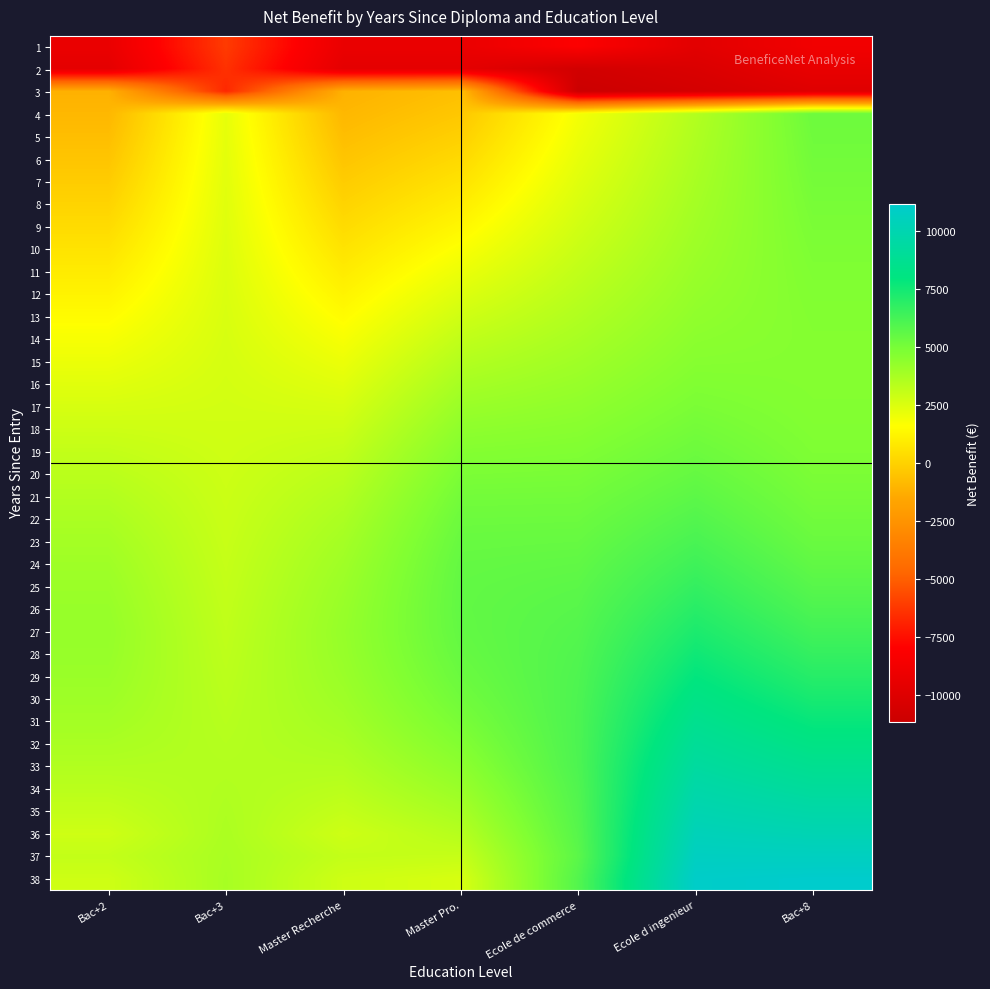

Reading left to right, what are all the values shown in this chart?

1: Bac+2=-9211.9	Bac+3=-6117.5	Master Recherche=-9211.9	Master Pro.=-9211.9	Ecole de commerce=-8056.3	Ecole d ingenieur=-9712.0	Bac+8=-8752.4
2: Bac+2=-9562.7	Bac+3=-6415.2	Master Recherche=-9562.7	Master Pro.=-9562.7	Ecole de commerce=-10748.3	Ecole d ingenieur=-10222.3	Bac+8=-9325.8
3: Bac+2=-1162.6	Bac+3=-6717.2	Master Recherche=-1162.6	Master Pro.=-667.7	Ecole de commerce=-11157.6	Ecole d ingenieur=-10611.6	Bac+8=-9913.0
4: Bac+2=-942.2	Bac+3=2189.0	Master Recherche=-942.2	Master Pro.=-369.8	Ecole de commerce=1849.6	Ecole d ingenieur=3510.6	Bac+8=5233.4
5: Bac+2=-707.8	Bac+3=2231.3	Master Recherche=-707.8	Master Pro.=-55.3	Ecole de commerce=2015.0	Ecole d ingenieur=3596.2	Bac+8=5170.4
6: Bac+2=-460.7	Bac+3=2273.1	Master Recherche=-460.7	Master Pro.=274.0	Ecole de commerce=2187.9	Ecole d ingenieur=3681.5	Bac+8=5103.5
7: Bac+2=-202.2	Bac+3=2314.5	Master Recherche=-202.2	Master Pro.=615.8	Ecole de commerce=2367.7	Ecole d ingenieur=3767.3	Bac+8=5034.6
8: Bac+2=66.2	Bac+3=2355.4	Master Recherche=66.2	Master Pro.=967.9	Ecole de commerce=2553.9	Ecole d ingenieur=3854.5	Bac+8=4965.3
9: Bac+2=342.7	Bac+3=2396.0	Master Recherche=342.7	Master Pro.=1327.5	Ecole de commerce=2745.8	Ecole d ingenieur=3944.1	Bac+8=4897.7
10: Bac+2=625.5	Bac+3=2436.4	Master Recherche=625.5	Master Pro.=1691.9	Ecole de commerce=2942.4	Ecole d ingenieur=4037.3	Bac+8=4833.8
11: Bac+2=912.6	Bac+3=2476.7	Master Recherche=912.6	Master Pro.=2058.0	Ecole de commerce=3142.9	Ecole d ingenieur=4135.3	Bac+8=4775.9
12: Bac+2=1201.8	Bac+3=2516.9	Master Recherche=1201.8	Master Pro.=2422.6	Ecole de commerce=3346.3	Ecole d ingenieur=4239.4	Bac+8=4726.0
13: Bac+2=1490.9	Bac+3=2557.3	Master Recherche=1490.9	Master Pro.=2782.3	Ecole de commerce=3551.3	Ecole d ingenieur=4350.8	Bac+8=4686.6
14: Bac+2=1777.5	Bac+3=2597.9	Master Recherche=1777.5	Master Pro.=3133.7	Ecole de commerce=3756.9	Ecole d ingenieur=4470.9	Bac+8=4659.7
15: Bac+2=2059.2	Bac+3=2638.8	Master Recherche=2059.2	Master Pro.=3473.3	Ecole de commerce=3961.7	Ecole d ingenieur=4601.0	Bac+8=4647.7
16: Bac+2=2333.6	Bac+3=2680.1	Master Recherche=2333.6	Master Pro.=3797.6	Ecole de commerce=4164.5	Ecole d ingenieur=4742.3	Bac+8=4652.7
17: Bac+2=2598.1	Bac+3=2721.9	Master Recherche=2598.1	Master Pro.=4103.2	Ecole de commerce=4363.7	Ecole d ingenieur=4896.0	Bac+8=4676.8
18: Bac+2=2850.5	Bac+3=2764.4	Master Recherche=2850.5	Master Pro.=4386.7	Ecole de commerce=4558.2	Ecole d ingenieur=5063.1	Bac+8=4722.0
19: Bac+2=3088.2	Bac+3=2807.5	Master Recherche=3088.2	Master Pro.=4644.9	Ecole de commerce=4746.3	Ecole d ingenieur=5244.7	Bac+8=4790.2
20: Bac+2=3308.9	Bac+3=2851.5	Master Recherche=3308.9	Master Pro.=4874.6	Ecole de commerce=4926.7	Ecole d ingenieur=5441.5	Bac+8=4883.0
21: Bac+2=3510.4	Bac+3=2896.3	Master Recherche=3510.4	Master Pro.=5073.0	Ecole de commerce=5098.0	Ecole d ingenieur=5654.0	Bac+8=5001.9
22: Bac+2=3690.7	Bac+3=2942.1	Master Recherche=3690.7	Master Pro.=5237.6	Ecole de commerce=5258.8	Ecole d ingenieur=5882.7	Bac+8=5148.2
23: Bac+2=3847.8	Bac+3=2988.8	Master Recherche=3847.8	Master Pro.=5366.1	Ecole de commerce=5407.9	Ecole d ingenieur=6127.6	Bac+8=5323.0
24: Bac+2=3980.0	Bac+3=3036.4	Master Recherche=3980.0	Master Pro.=5456.5	Ecole de commerce=5543.9	Ecole d ingenieur=6388.6	Bac+8=5526.9
25: Bac+2=4085.7	Bac+3=3085.1	Master Recherche=4085.7	Master Pro.=5507.3	Ecole de commerce=5663.8	Ecole d ingenieur=6665.3	Bac+8=5760.5
26: Bac+2=4163.6	Bac+3=3134.7	Master Recherche=4163.6	Master Pro.=5517.2	Ecole de commerce=5772.6	Ecole d ingenieur=6957.1	Bac+8=6023.9
27: Bac+2=4212.7	Bac+3=3185.3	Master Recherche=4212.7	Master Pro.=5485.7	Ecole de commerce=5863.2	Ecole d ingenieur=7262.9	Bac+8=6317.0
28: Bac+2=4180.7	Bac+3=3236.8	Master Recherche=4180.7	Master Pro.=5412.2	Ecole de commerce=5937.0	Ecole d ingenieur=7581.5	Bac+8=6639.4
29: Bac+2=4109.5	Bac+3=3289.1	Master Recherche=4109.5	Master Pro.=5297.0	Ecole de commerce=5993.3	Ecole d ingenieur=7911.3	Bac+8=6990.3
30: Bac+2=4008.4	Bac+3=3342.0	Master Recherche=4008.4	Master Pro.=5140.6	Ecole de commerce=6031.6	Ecole d ingenieur=8250.5	Bac+8=7368.7
31: Bac+2=3878.0	Bac+3=3395.6	Master Recherche=3878.0	Master Pro.=4944.0	Ecole de commerce=6051.6	Ecole d ingenieur=8597.1	Bac+8=7773.3
32: Bac+2=3719.2	Bac+3=3449.6	Master Recherche=3719.2	Master Pro.=4708.6	Ecole de commerce=6053.1	Ecole d ingenieur=8948.7	Bac+8=8202.3
33: Bac+2=3533.2	Bac+3=3503.9	Master Recherche=3533.2	Master Pro.=4436.2	Ecole de commerce=6036.2	Ecole d ingenieur=9302.8	Bac+8=8653.9
34: Bac+2=3321.5	Bac+3=3558.3	Master Recherche=3321.5	Master Pro.=4129.1	Ecole de commerce=5948.0	Ecole d ingenieur=9656.7	Bac+8=9125.9
35: Bac+2=3085.7	Bac+3=3612.6	Master Recherche=3085.7	Master Pro.=3789.8	Ecole de commerce=5877.5	Ecole d ingenieur=10007.7	Bac+8=9615.7
36: Bac+2=2827.7	Bac+3=3666.6	Master Recherche=2827.7	Master Pro.=3421.1	Ecole de commerce=5790.3	Ecole d ingenieur=10352.6	Bac+8=10120.8
37: Bac+2=3085.7	Bac+3=3720.0	Master Recherche=3085.7	Master Pro.=3026.3	Ecole de commerce=5687.1	Ecole d ingenieur=10688.7	Bac+8=10638.3
38: Bac+2=2827.7	Bac+3=3772.5	Master Recherche=2827.7	Master Pro.=2608.6	Ecole de commerce=5877.5	Ecole d ingenieur=11012.7	Bac+8=11165.3